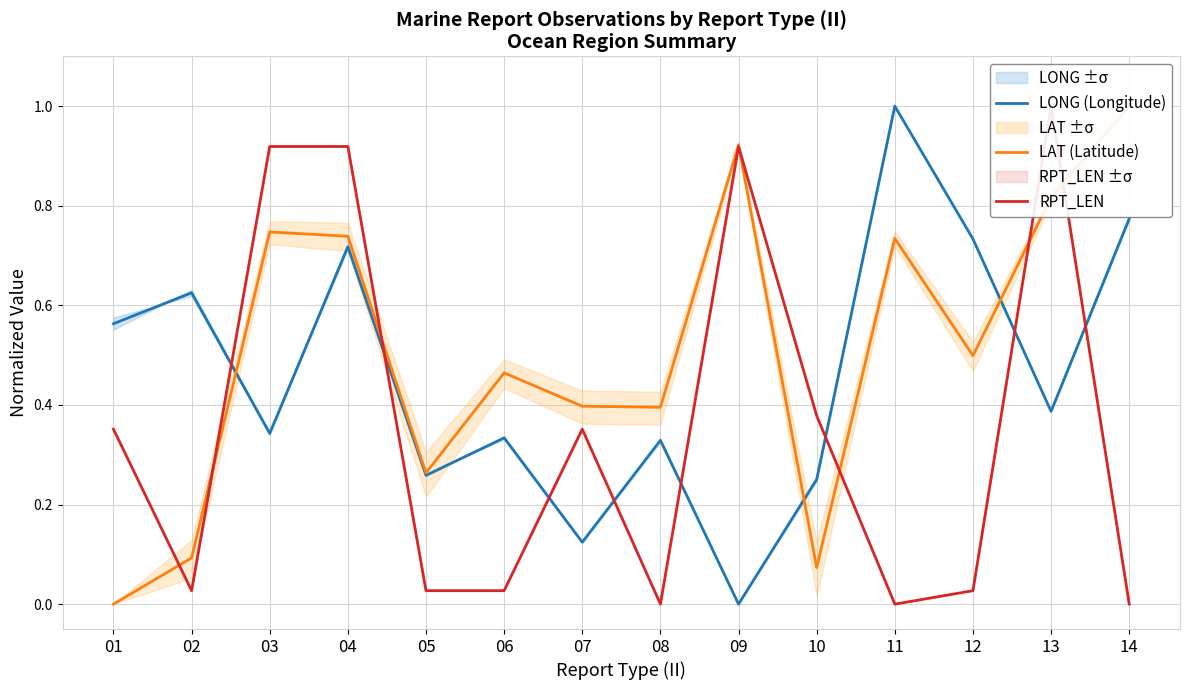

Does the chart have visible grid lines?

Yes